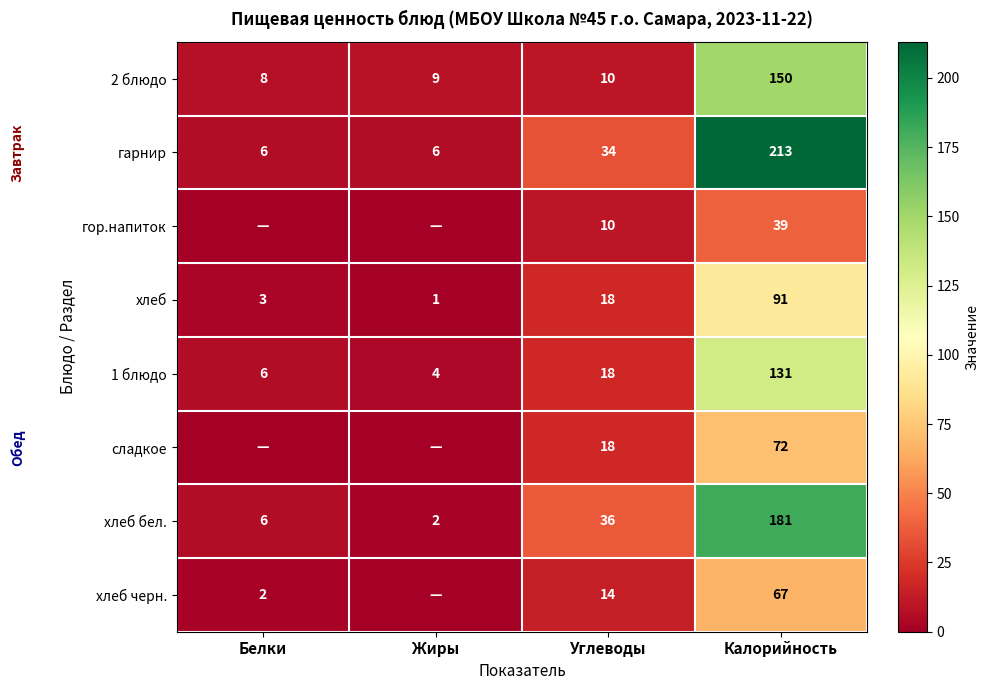

How many data points does each series have?

4